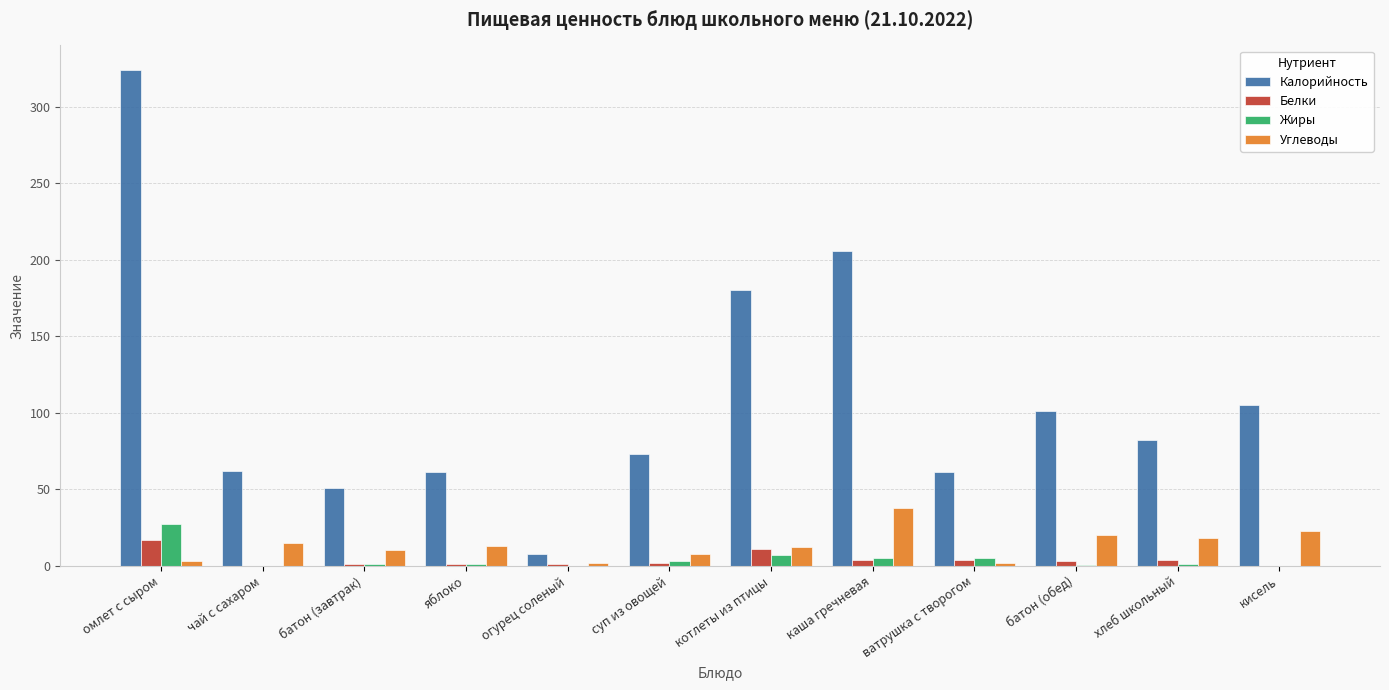

At which category is the sum across all series the highest?

омлет с сыром